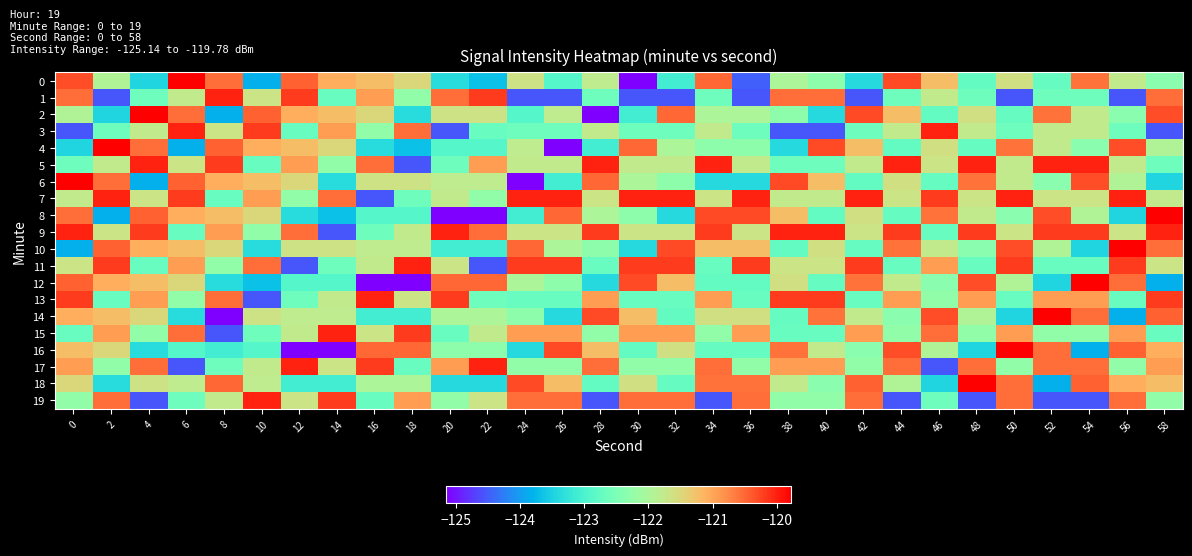

Which has a higher value, 42 or 44?

44